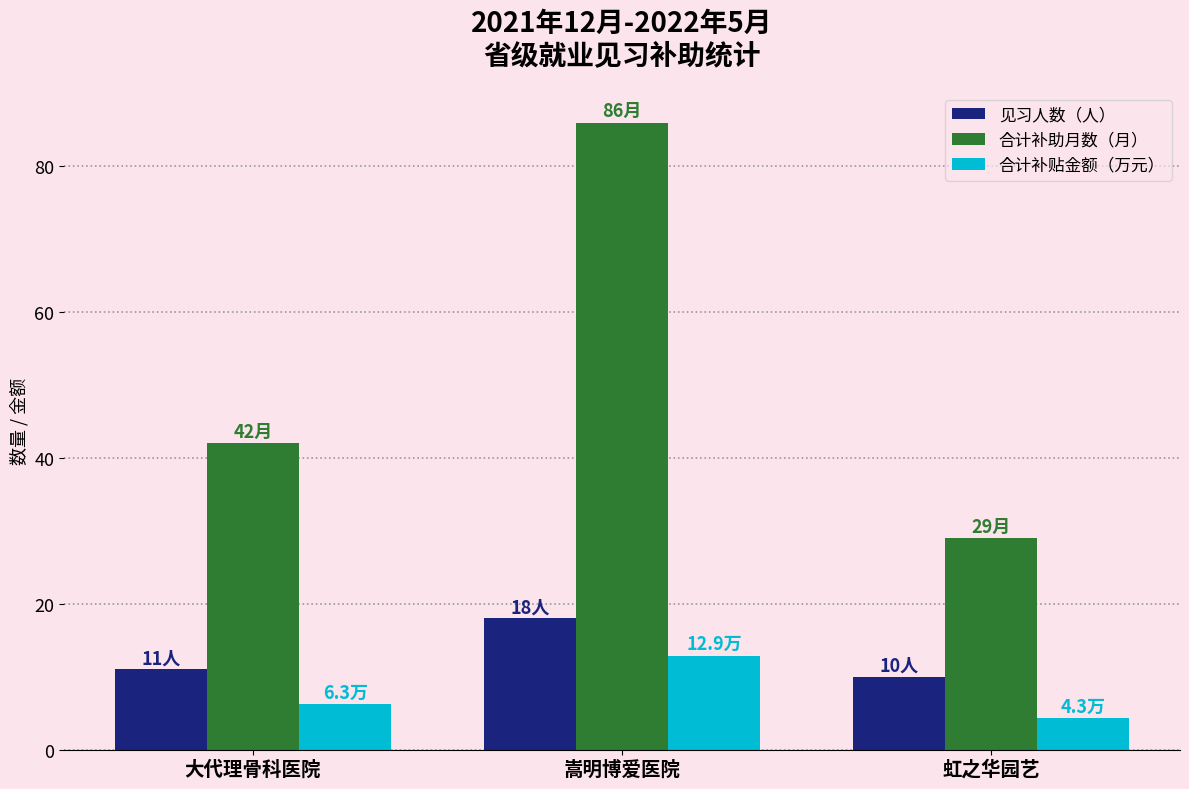

What is the value of the 见习人数（人） bar at the 2nd from the left?

18.0